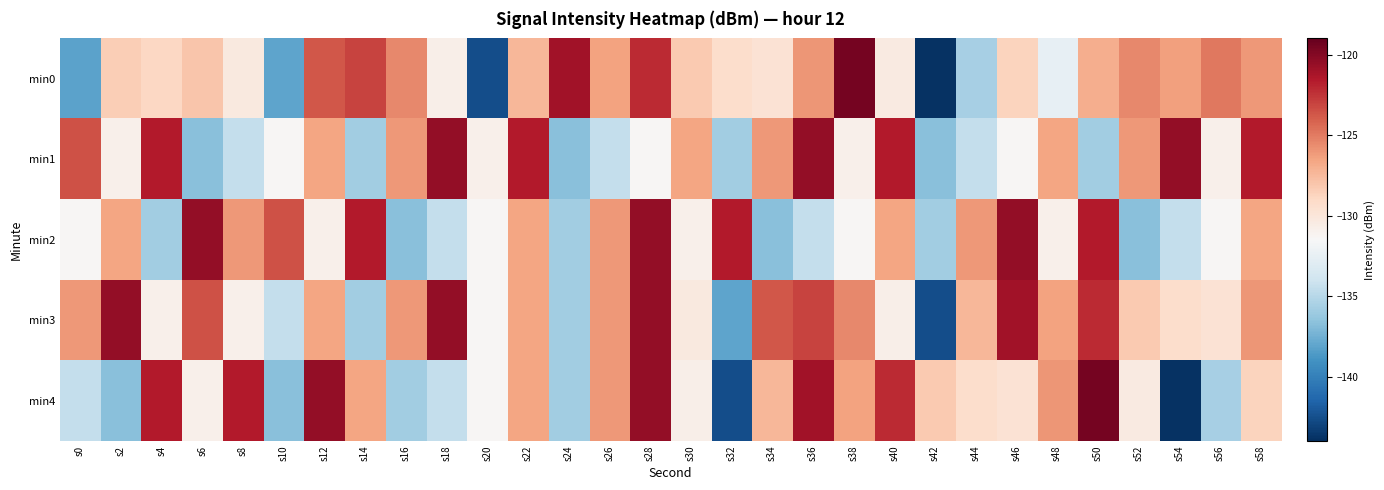

Which has a higher value, s28 or s36?

s28